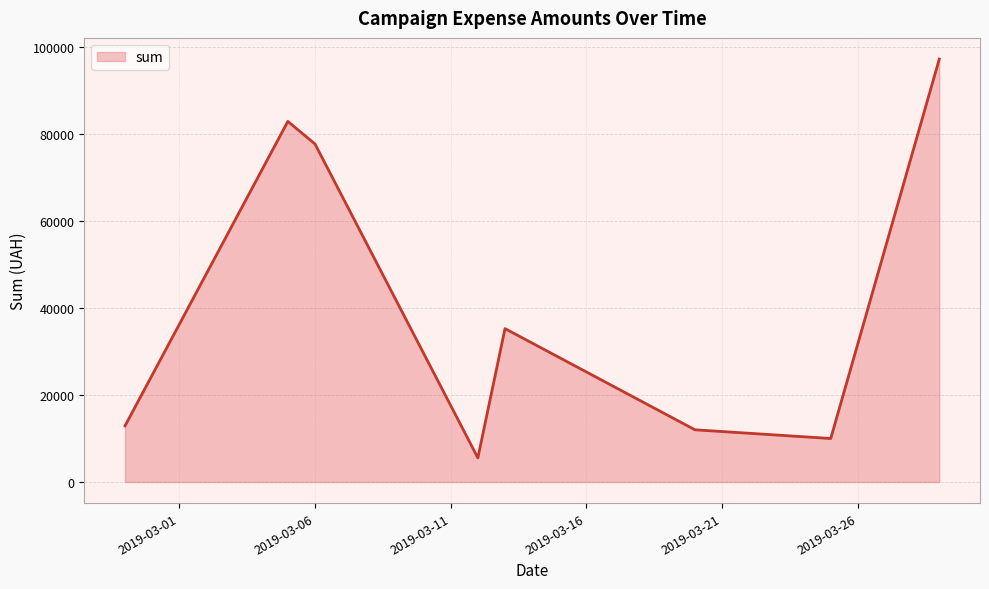

How many interior local peaks (higher than both neighbors) does the data have?

2